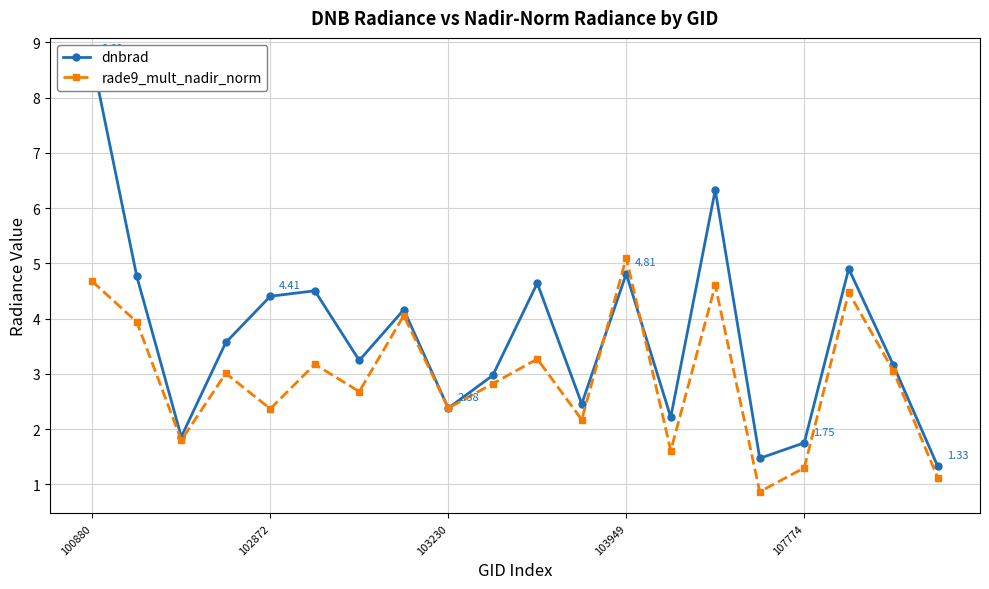

What is the difference between the highest and lowest values at 17?

0.4